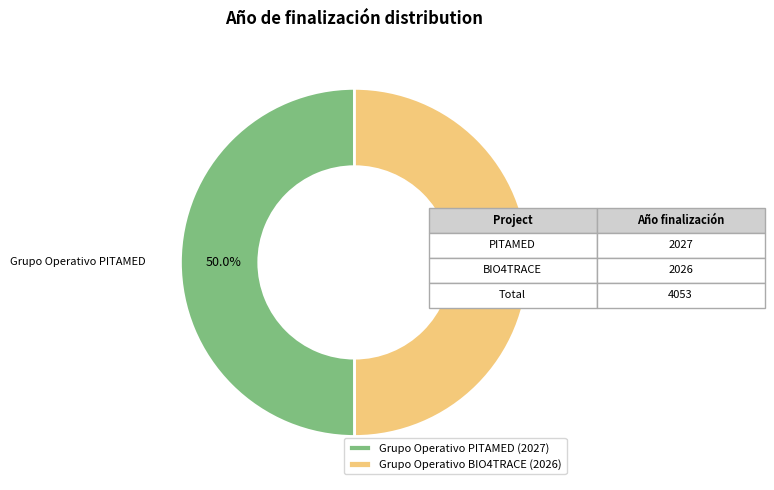

How many segments does this pie chart have?

2